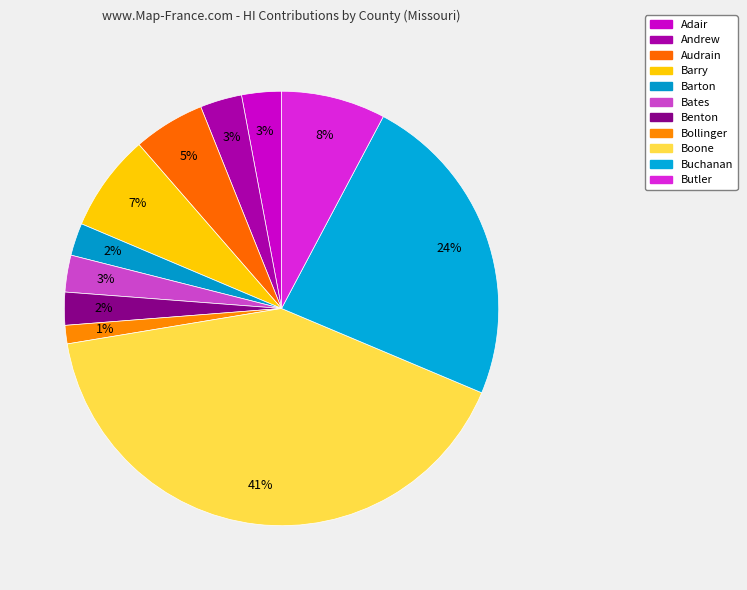

Which category has the smallest portion of the pie?

Bollinger